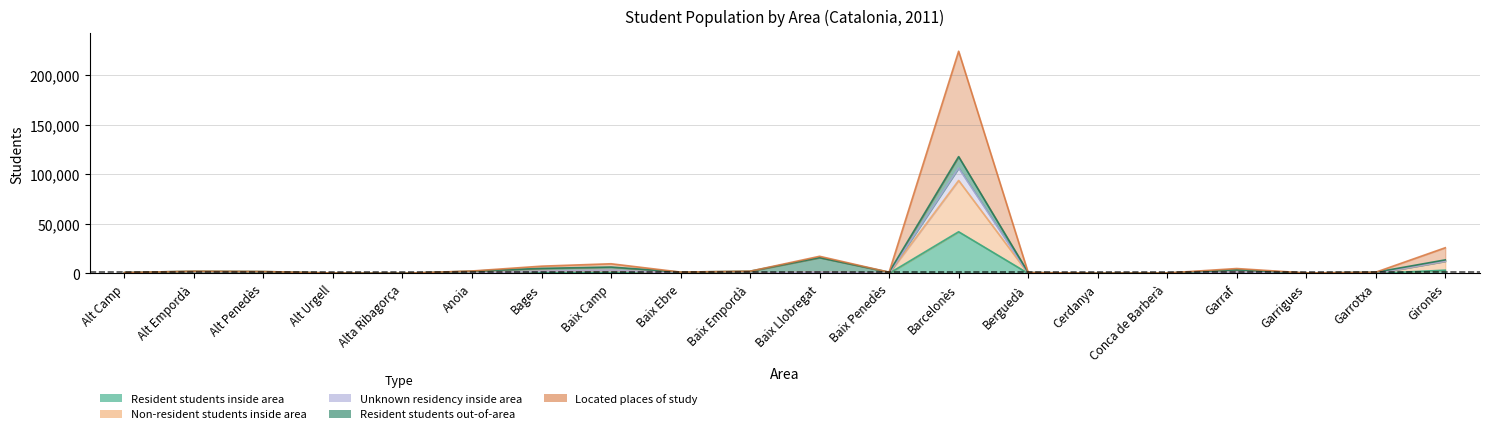

What is the label of the 15th point from the right?

Anoia